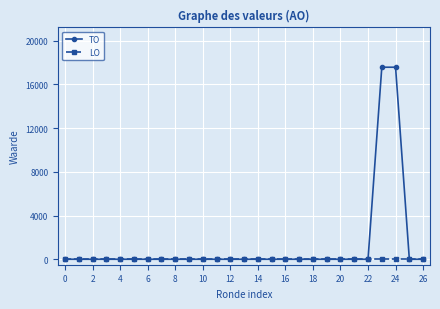

Reading left to right, transcribe all the data shown in this chart.

TO: 0	0	0	0	0	0	0	0	0	0	0	0	0	0	0	0	0	0	0	0	0	0	0	17578	17578	0	0
LO: 0	0	0	0	0	0	0	0	0	0	0	0	0	0	0	0	0	0	0	0	0	0	0	0	0	0	0